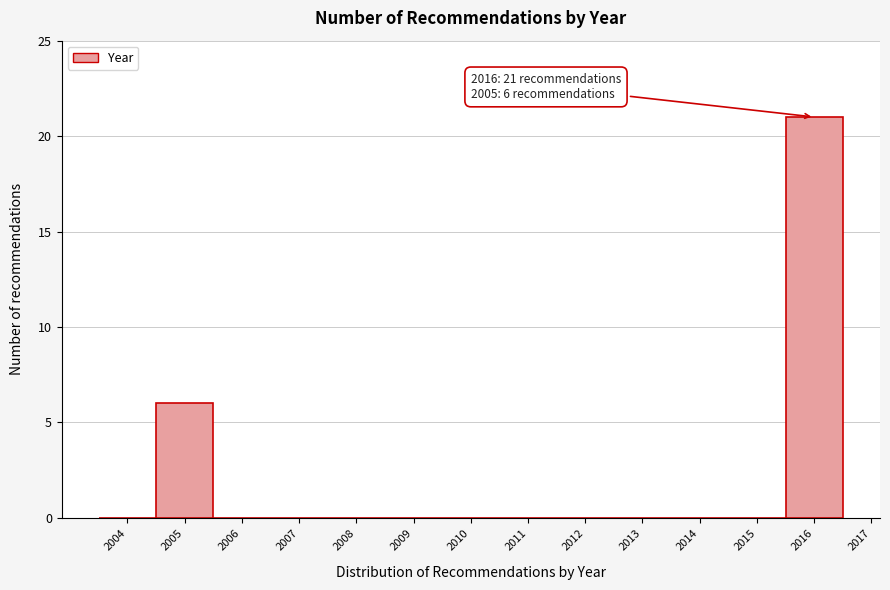

Reading left to right, transcribe all the data shown in this chart.

2004=0	2005=6	2006=0	2007=0	2008=0	2009=0	2010=0	2011=0	2012=0	2013=0	2014=0	2015=0	2016=21